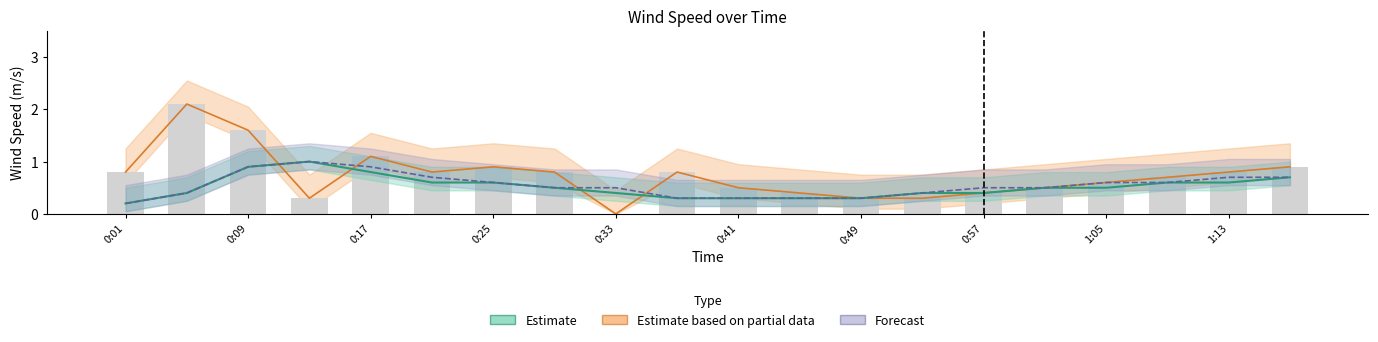

At which category does the chart reach its minimum across all series?

0:33